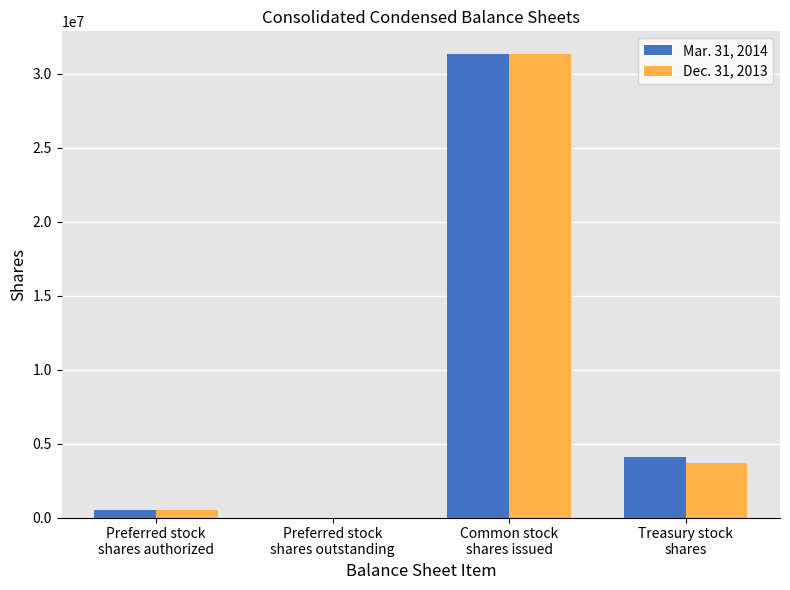

What are all the series names shown in the legend?

Mar. 31, 2014, Dec. 31, 2013